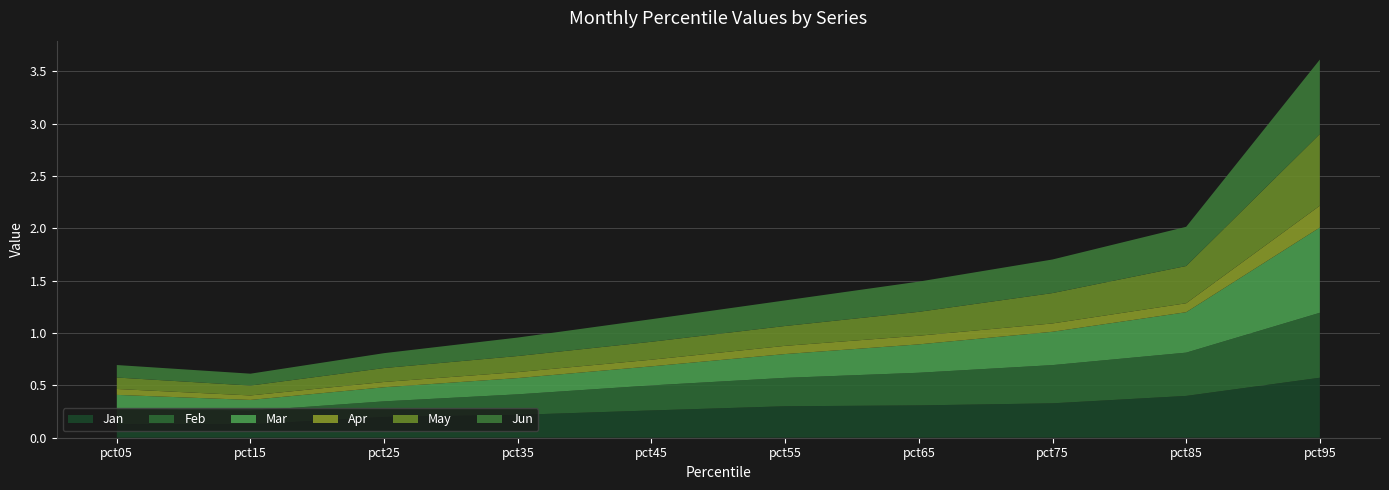

Reading right to left, what are all the values shown in this chart?

Jan: pct95=0.6	pct85=0.4	pct75=0.3	pct65=0.3	pct55=0.3	pct45=0.3	pct35=0.2	pct25=0.2	pct15=0.1	pct05=0.1
Feb: pct95=0.6	pct85=0.4	pct75=0.4	pct65=0.3	pct55=0.3	pct45=0.2	pct35=0.2	pct25=0.1	pct15=0.1	pct05=0.1
Mar: pct95=0.8	pct85=0.4	pct75=0.3	pct65=0.3	pct55=0.2	pct45=0.2	pct35=0.2	pct25=0.1	pct15=0.1	pct05=0.1
Apr: pct95=0.2	pct85=0.1	pct75=0.1	pct65=0.1	pct55=0.1	pct45=0.1	pct35=0.1	pct25=0.1	pct15=0.0	pct05=0.1
May: pct95=0.7	pct85=0.4	pct75=0.3	pct65=0.2	pct55=0.2	pct45=0.2	pct35=0.2	pct25=0.1	pct15=0.1	pct05=0.1
Jun: pct95=0.7	pct85=0.4	pct75=0.3	pct65=0.3	pct55=0.2	pct45=0.2	pct35=0.2	pct25=0.1	pct15=0.1	pct05=0.1